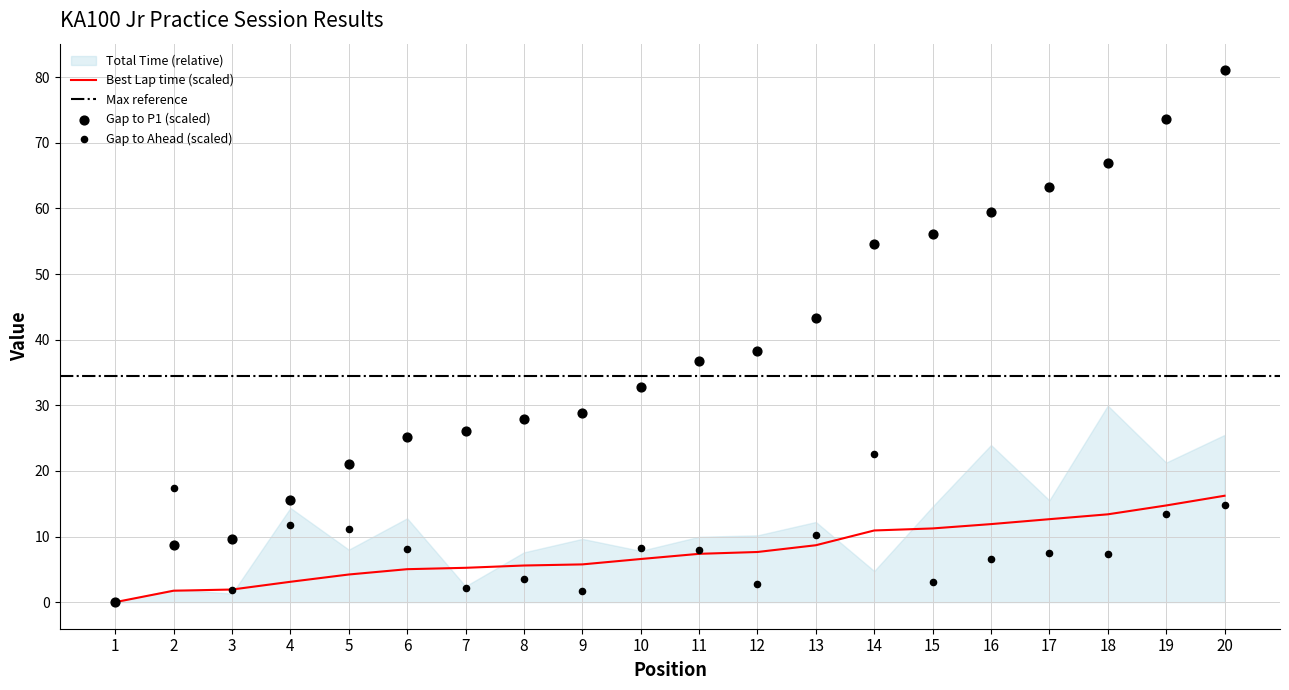

Is the value of Best Lap time at 17 greater than the value of GapToAhead at 1?

Yes